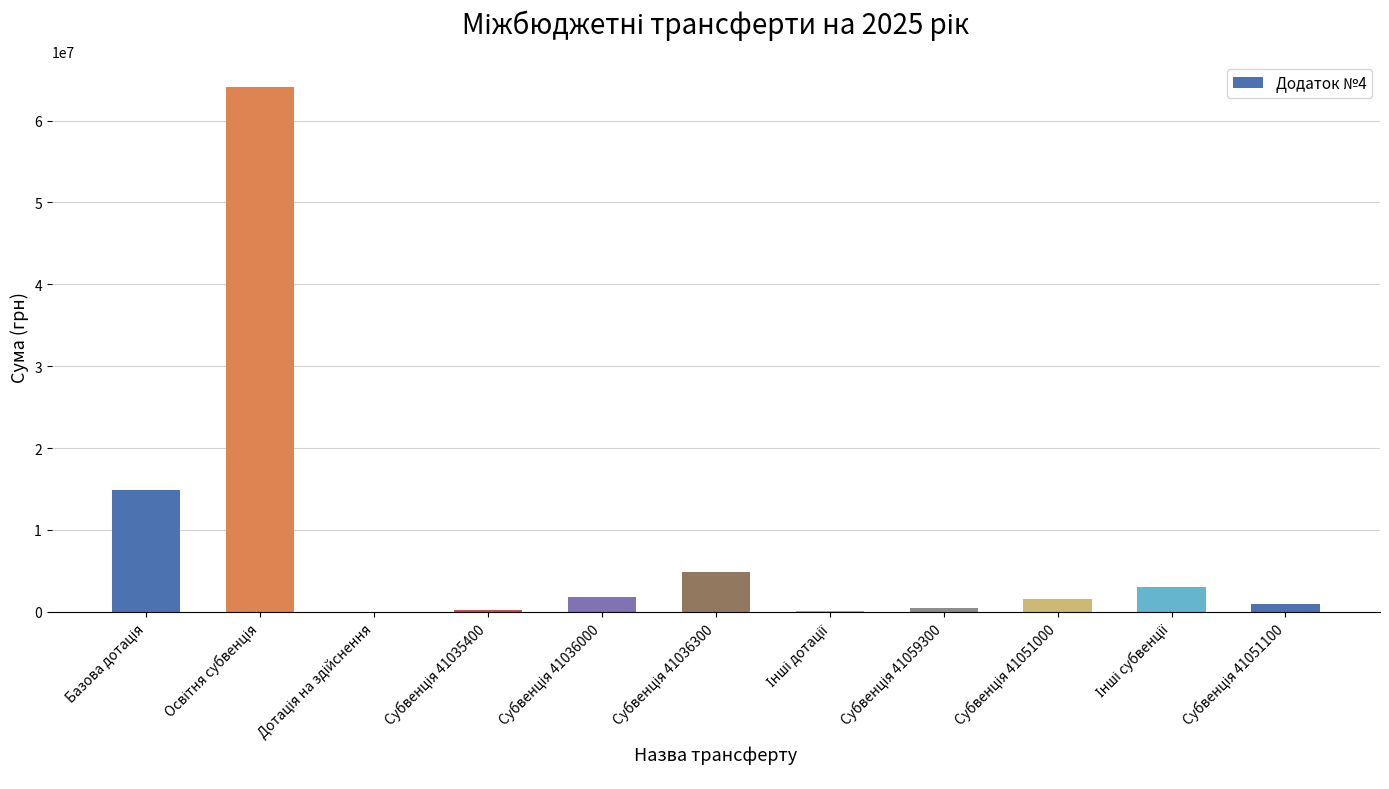

What is the maximum value shown in the chart?

64061400.0